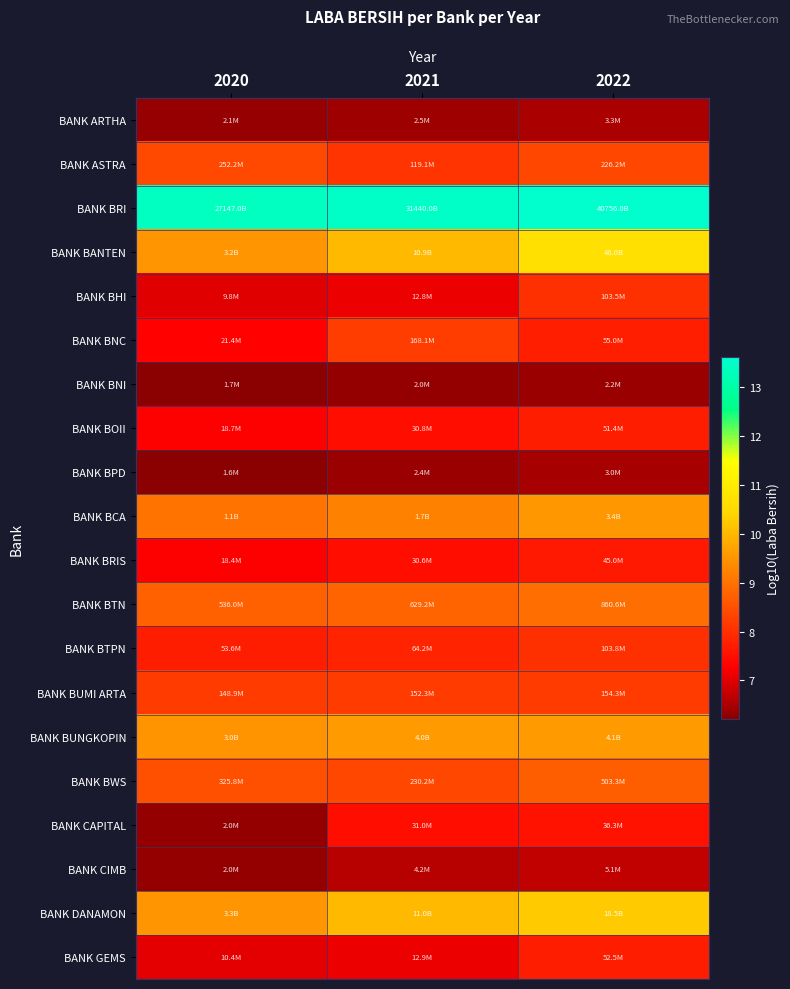

How many categories are shown in the chart?

3